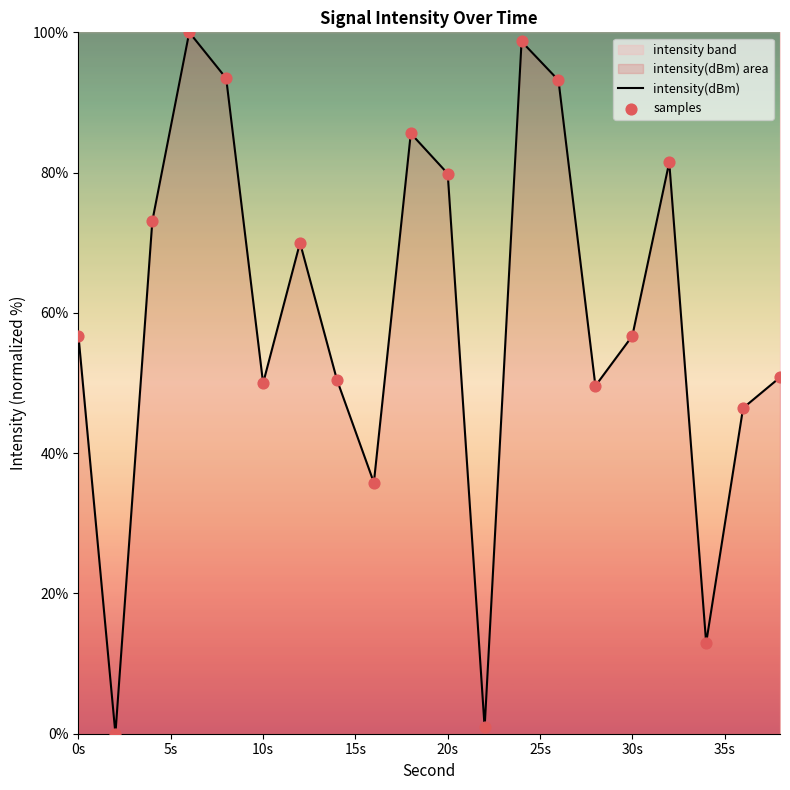

Which series has the widest spread of Y values?

intensity(dBm)